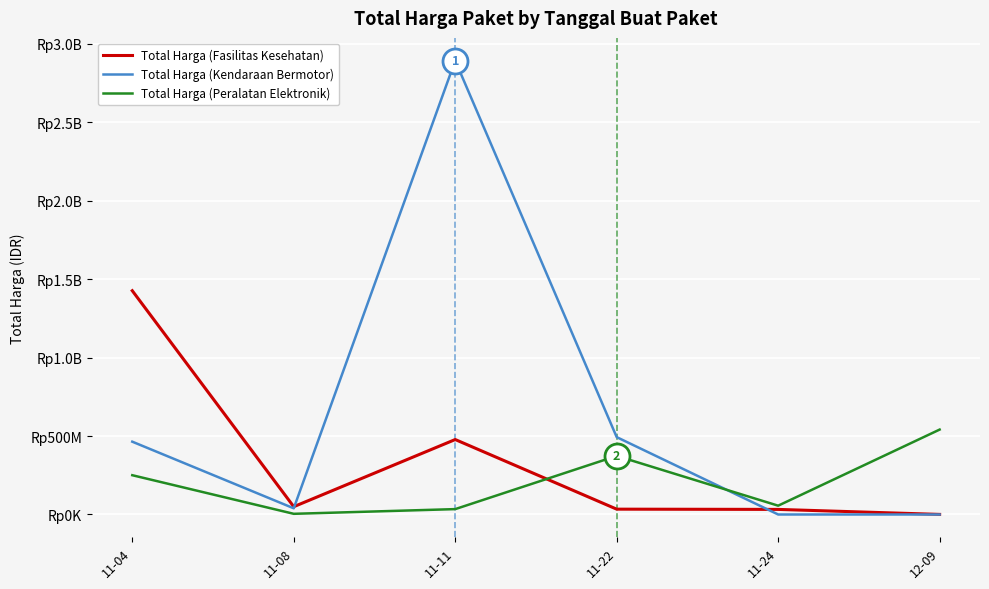

What is the total value across all series at 11-08?

93520040